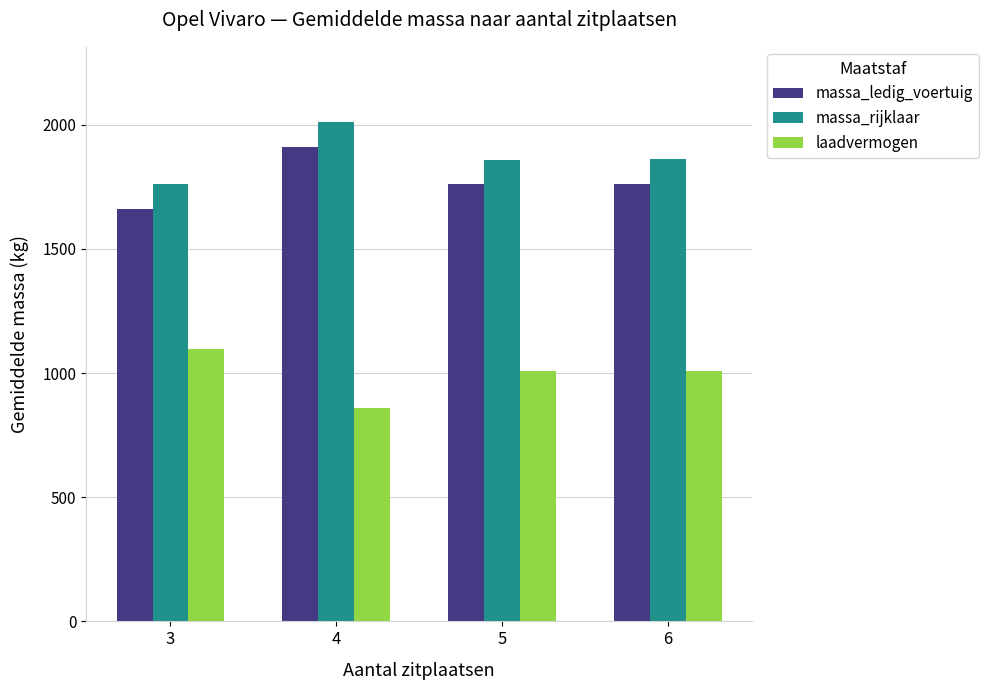

What is the value of the massa_rijklaar bar at the 4th from the left?

1863